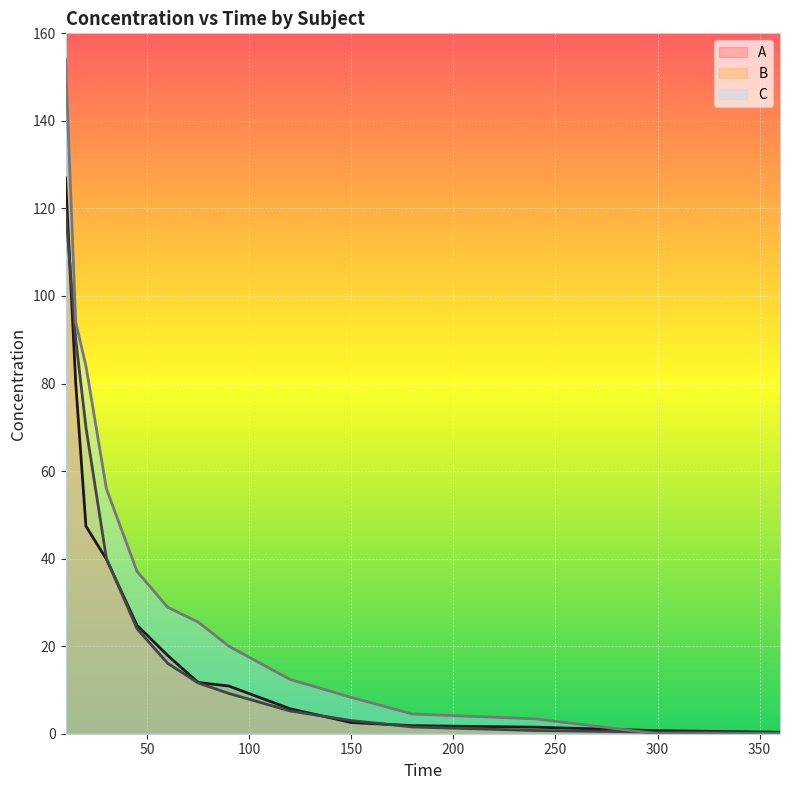

At which label is C closest to 77?

20